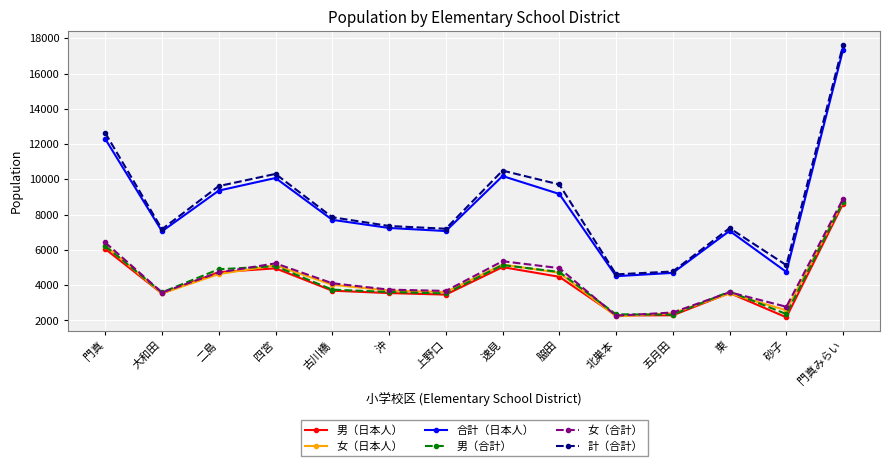

At which label does 女（日本人） first exceed 4021?

門真